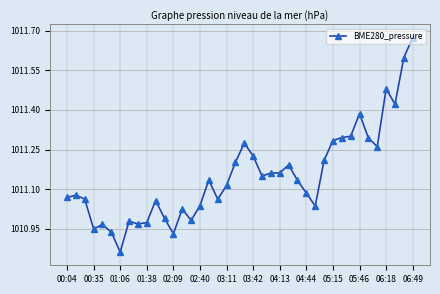

How many series are shown in this chart?

1